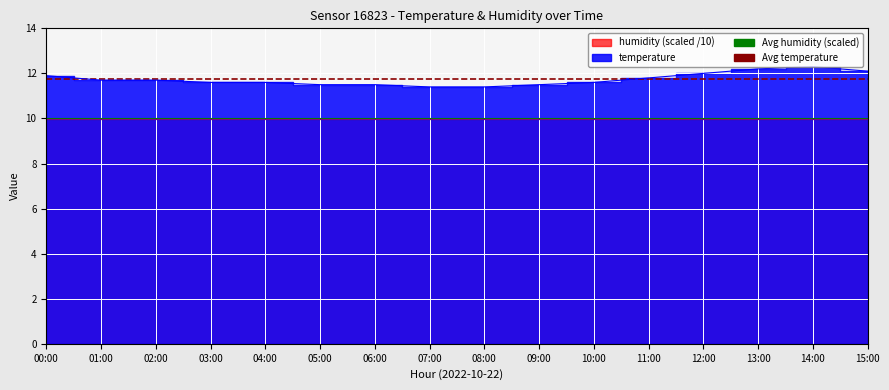

What is the value of the 1st point from the left?

11.9